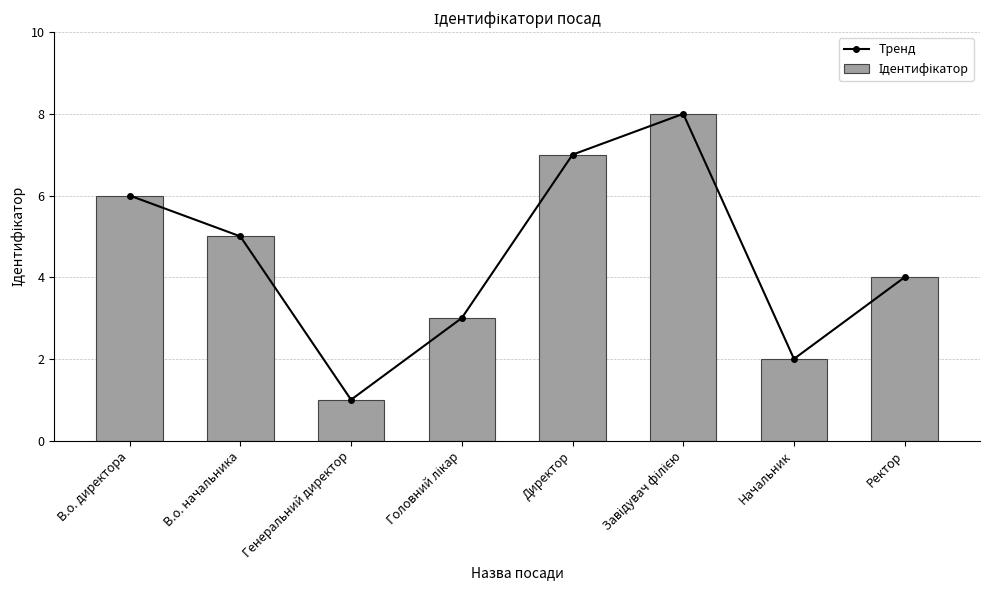

How many Тренд values are between 3 and 7?

5